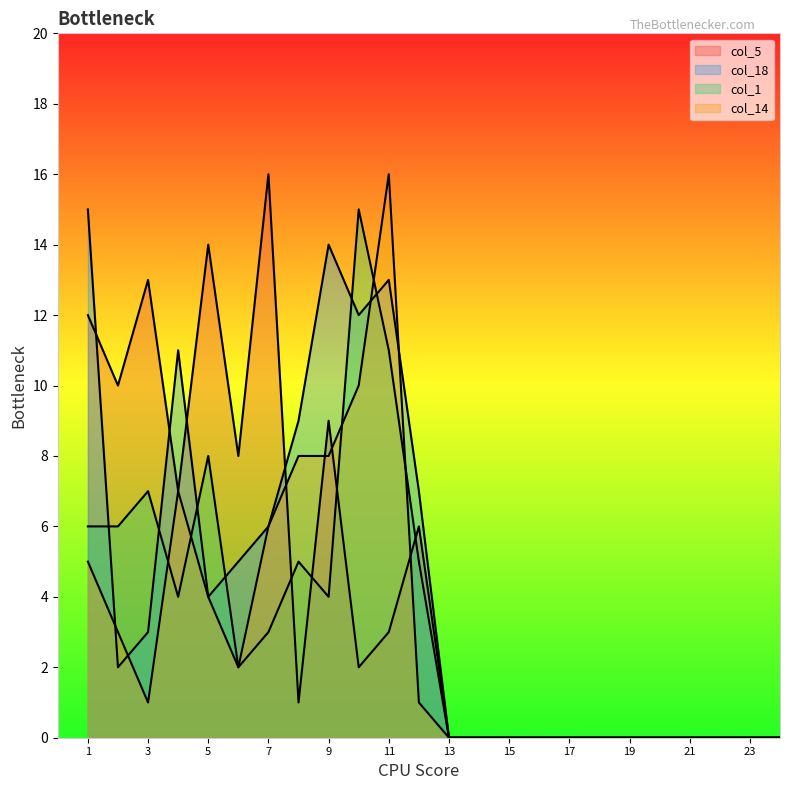

Between 1 and 12, which is larger?

1